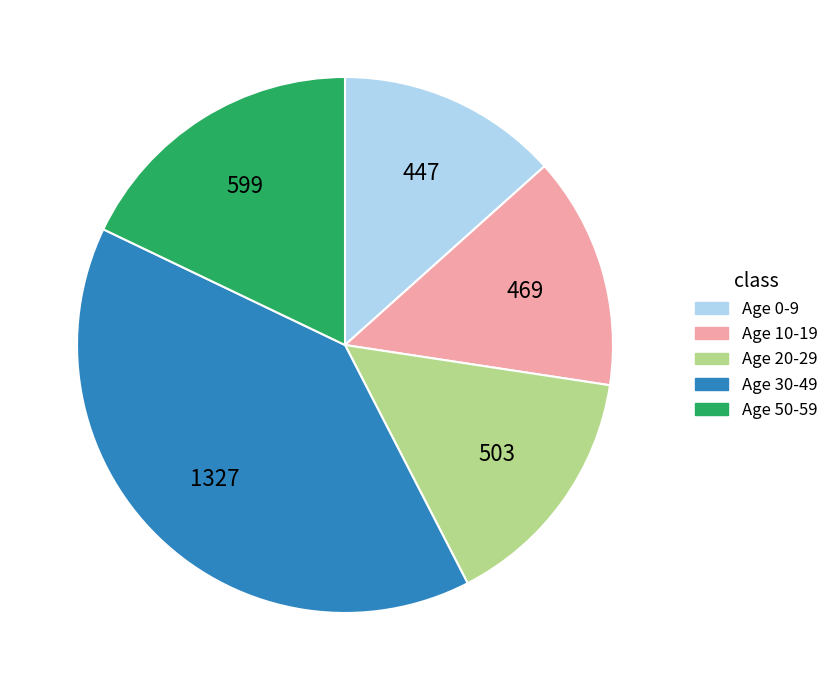

Does any single category account for the majority?

No